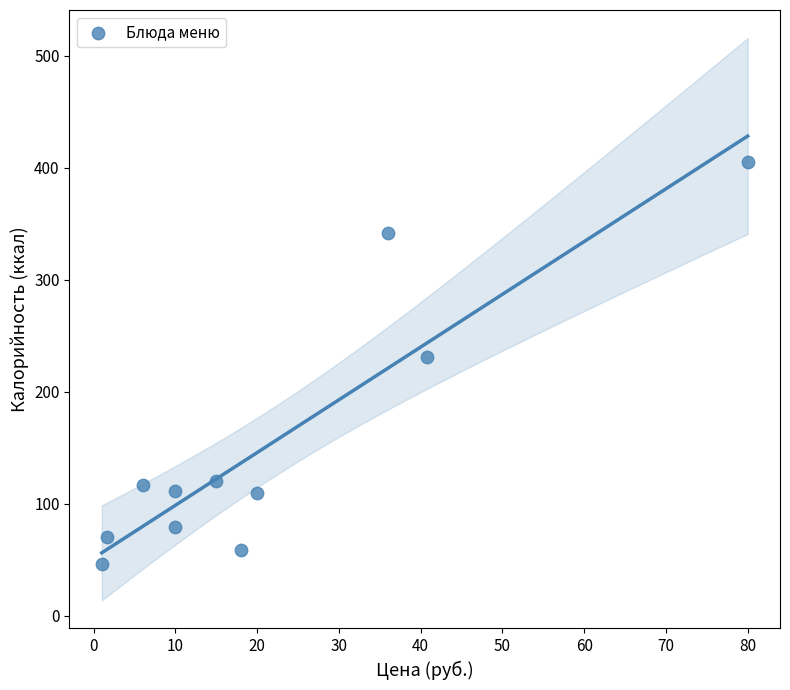

What Y value in the scatter plot is closest to 225?

231.0